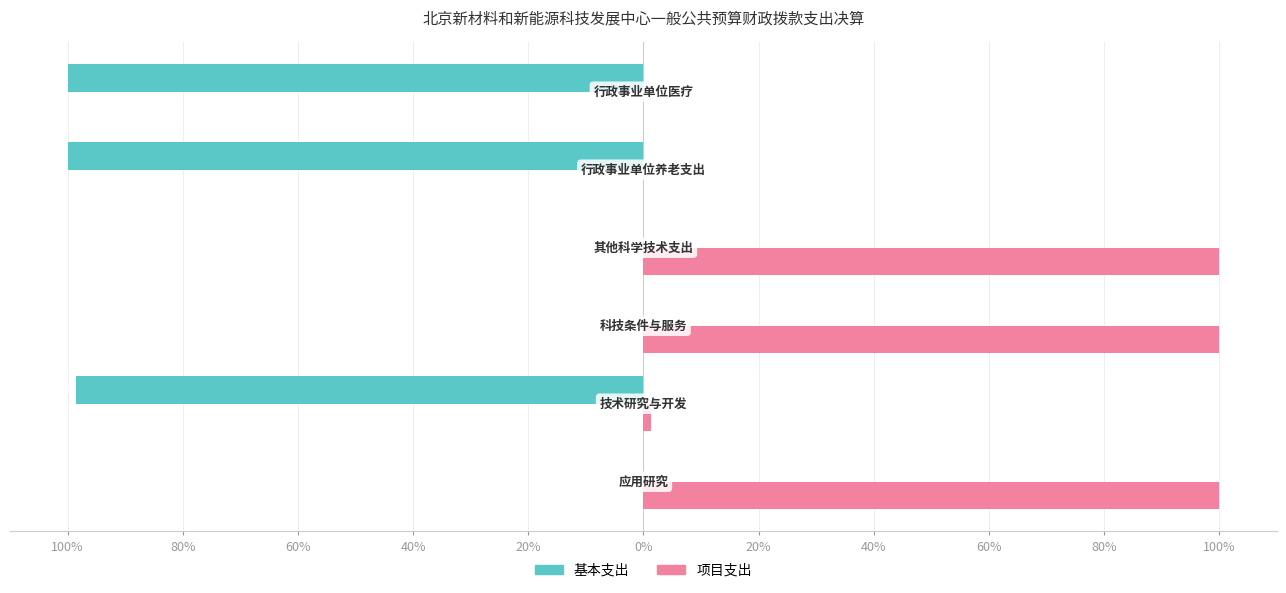

What are all the series names shown in the legend?

基本支出, 项目支出